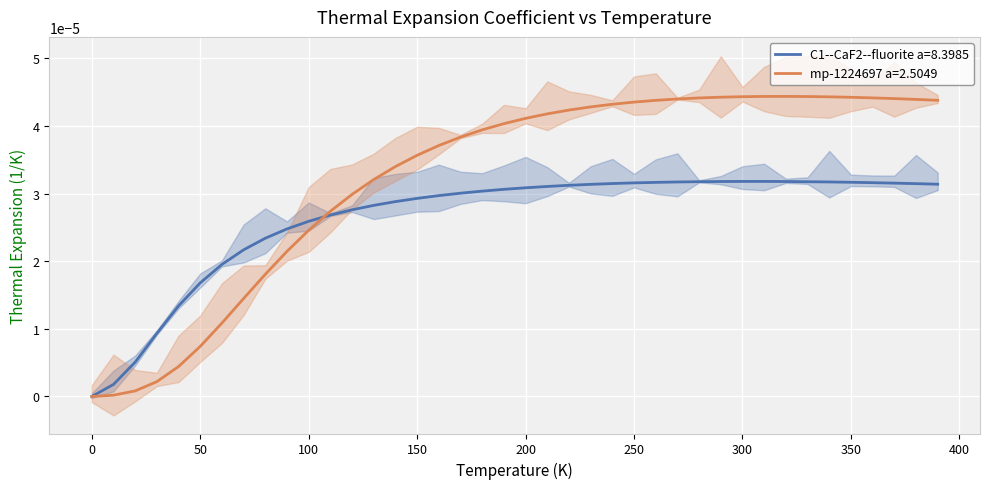

Between −50 and 100, which series saw the biggest shift?

C1--CaF2--fluorite a=8.3985